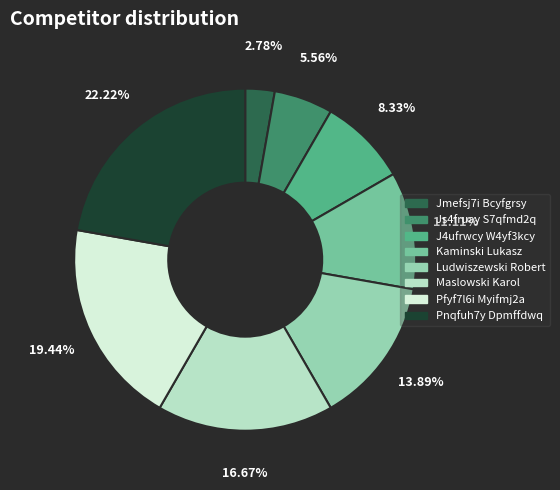

To the nearest percent, what portion does Maslowski Karol represent?

17%